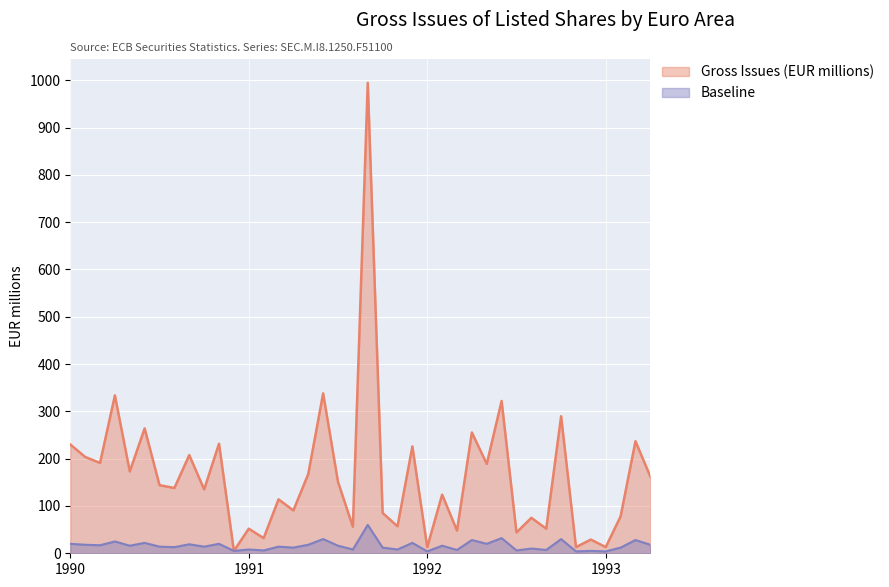

How many categories are shown in the chart?

40